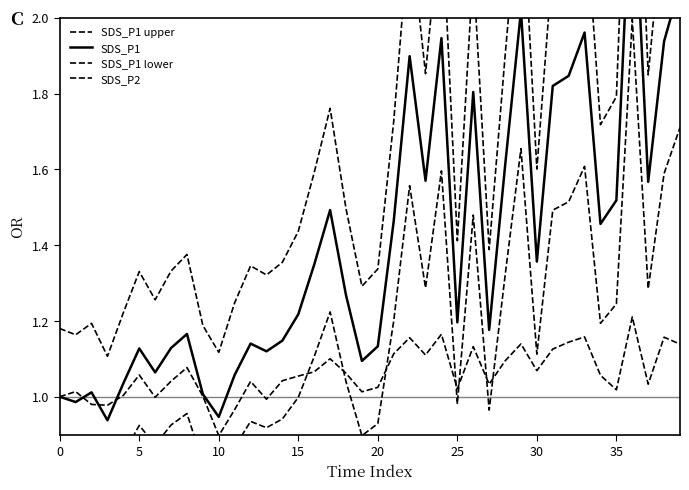

True or false: SDS_P1 lower and SDS_P1 intersect in this chart.

False